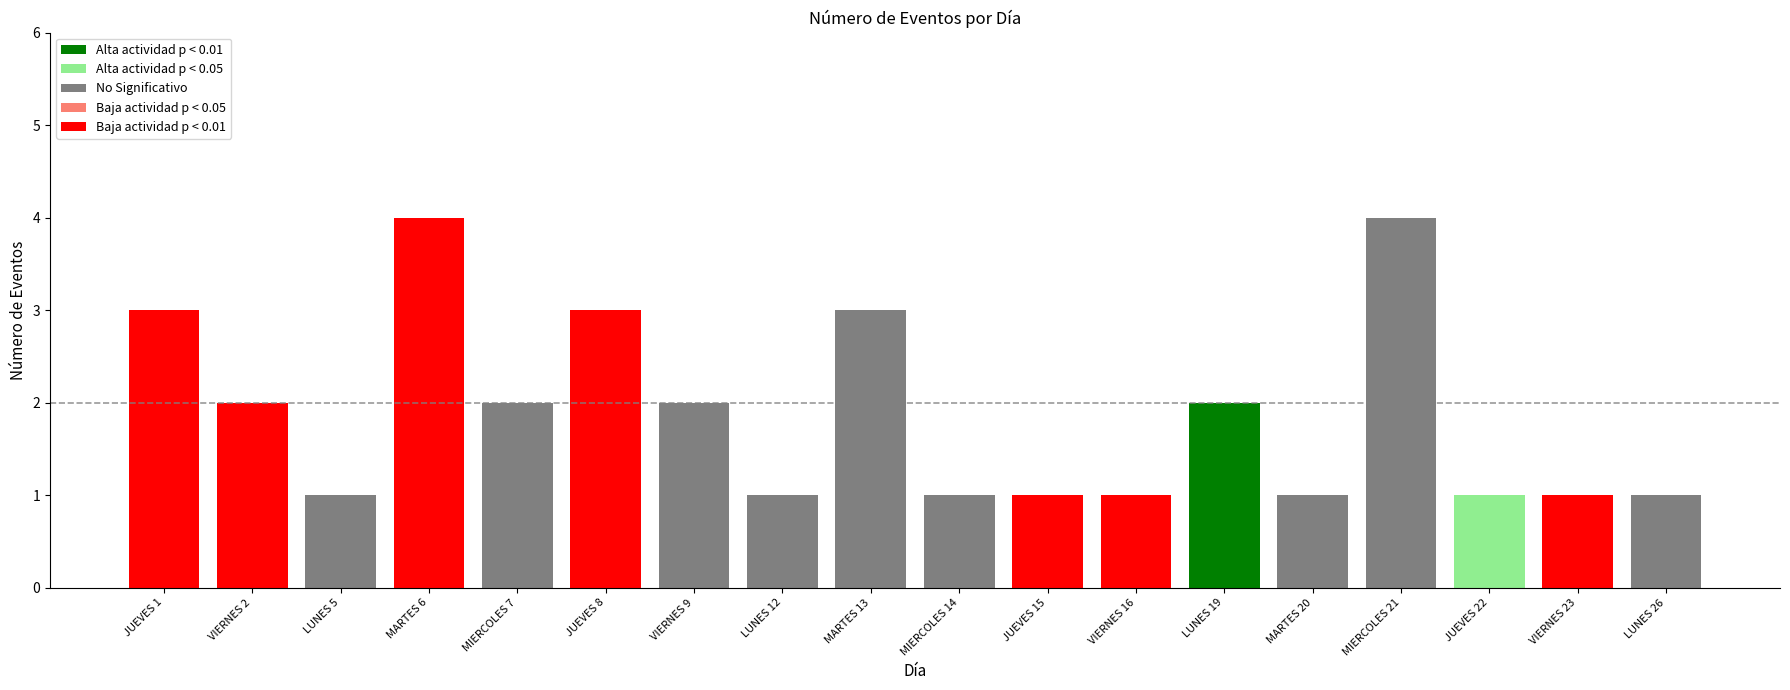

Does the chart contain any negative values?

No